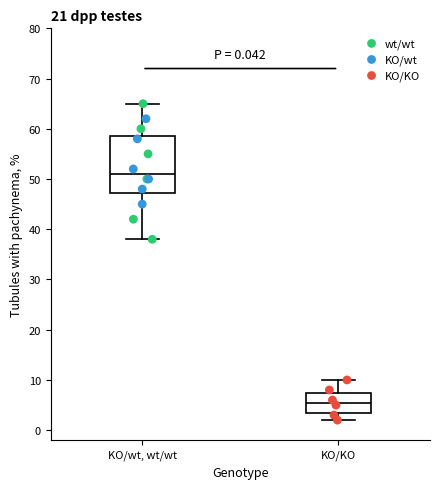

Which box has the highest median line?

KO/wt, wt/wt